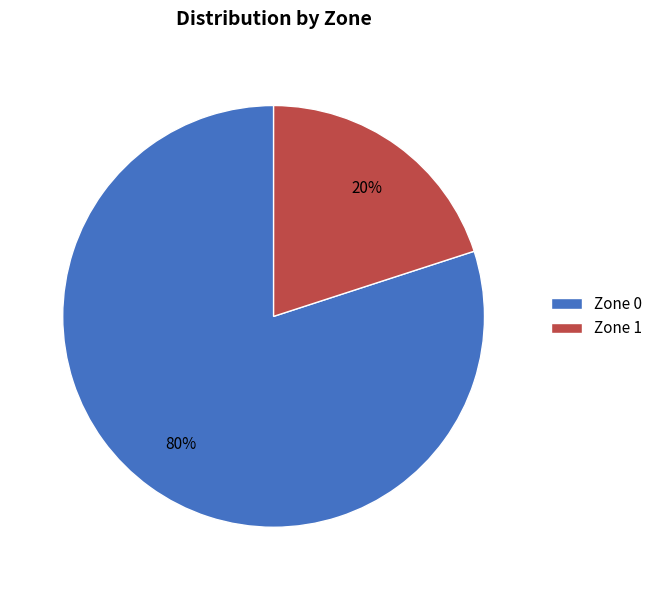

How many segments does this pie chart have?

2